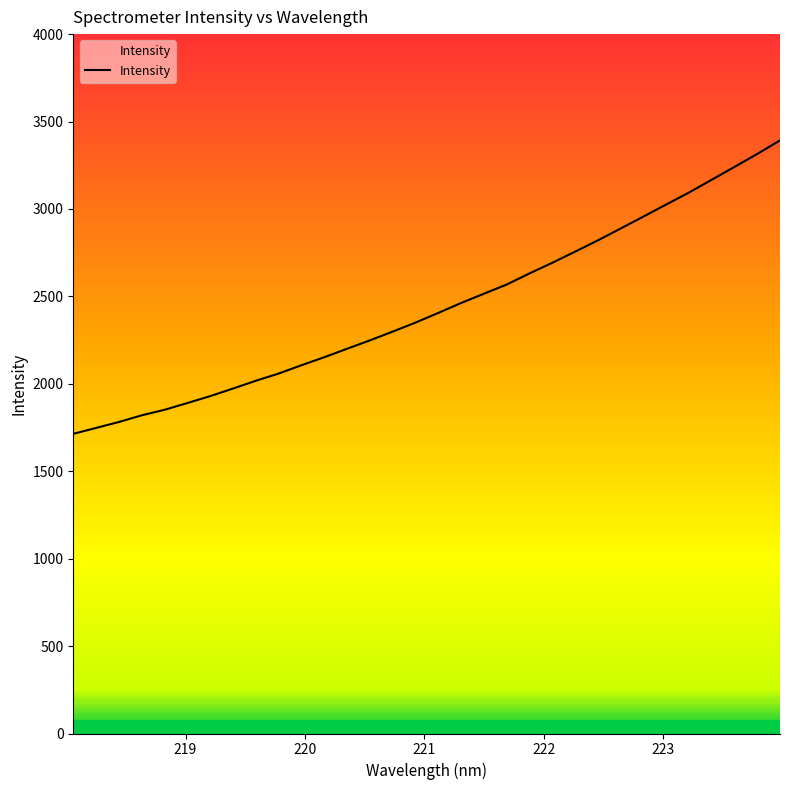

How many values are below 2405?

16